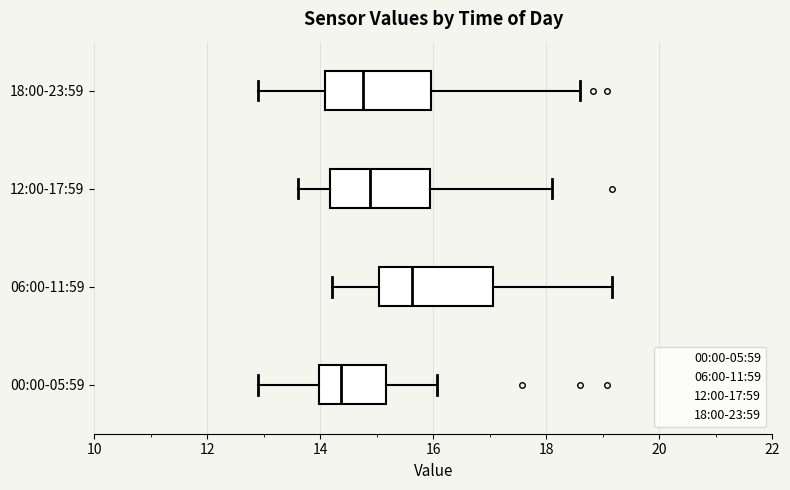

Reading bottom to top, read every box against the x-axis: the position of its median line, the range the box covers, and the ends of its whiskers. The values are not printed on the chart, so give them approximately, as read against the axis.

00:00-05:59: median 14.4, box 14.0 to 15.2, whiskers 13.0 to 16.0
06:00-11:59: median 15.6, box 15.0 to 17.0, whiskers 14.2 to 19.2
12:00-17:59: median 14.8, box 14.2 to 16.0, whiskers 13.6 to 18.2
18:00-23:59: median 14.8, box 14.0 to 16.0, whiskers 13.0 to 18.6